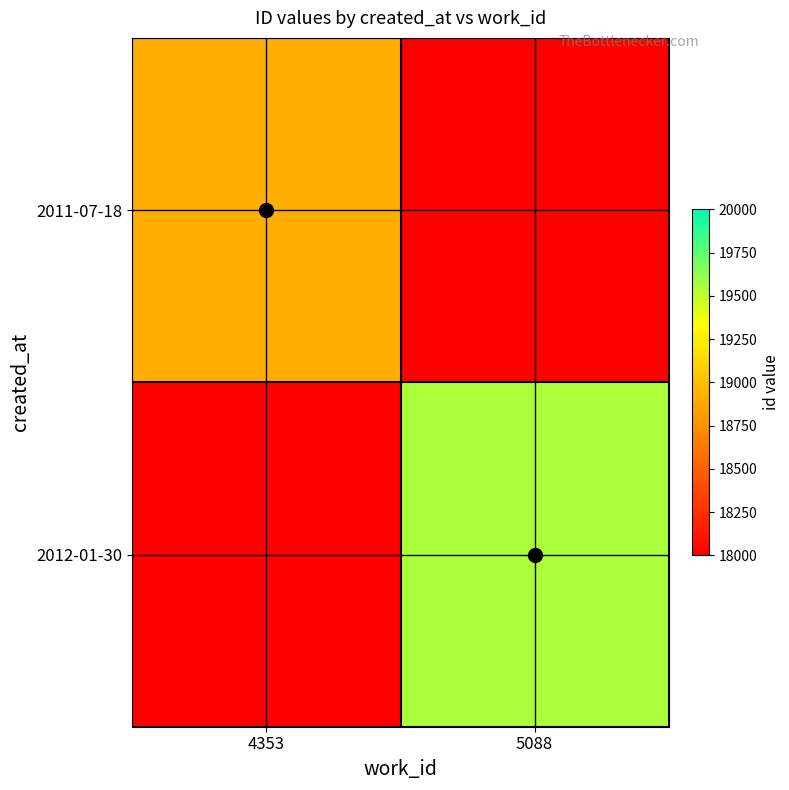

At how many categories does at least one series exceed 19221?

1